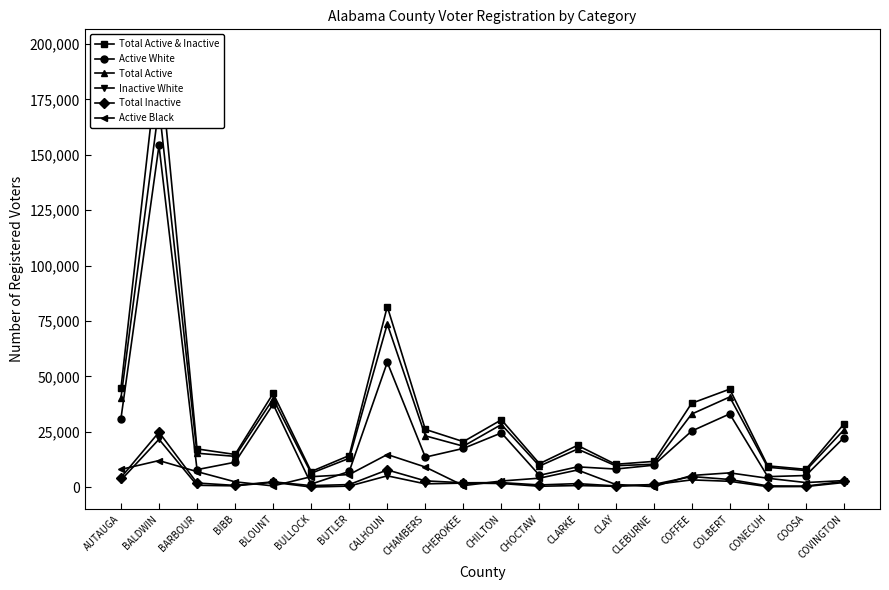

What is the minimum value shown in the chart?

132